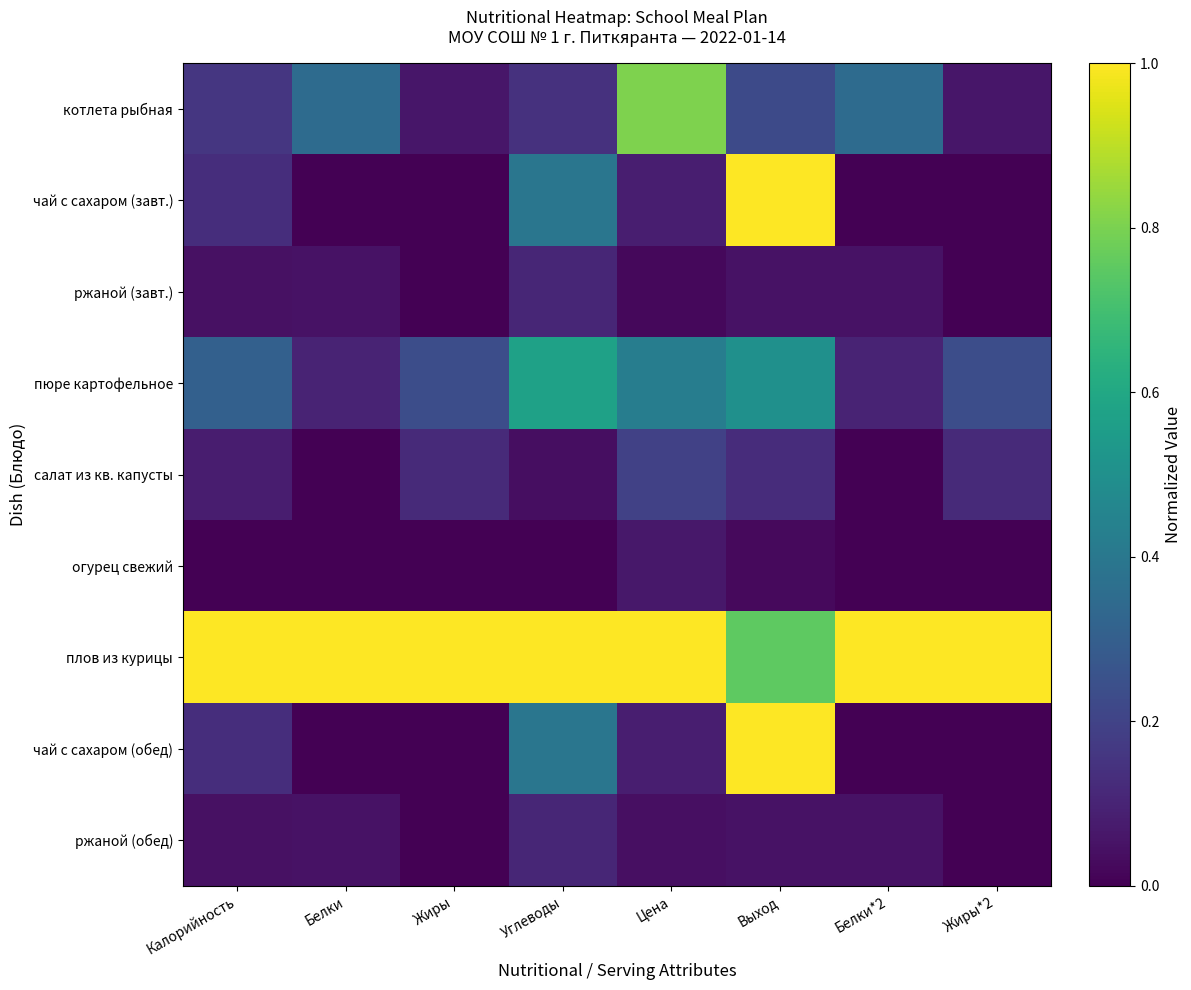

How many categories are shown in the chart?

8